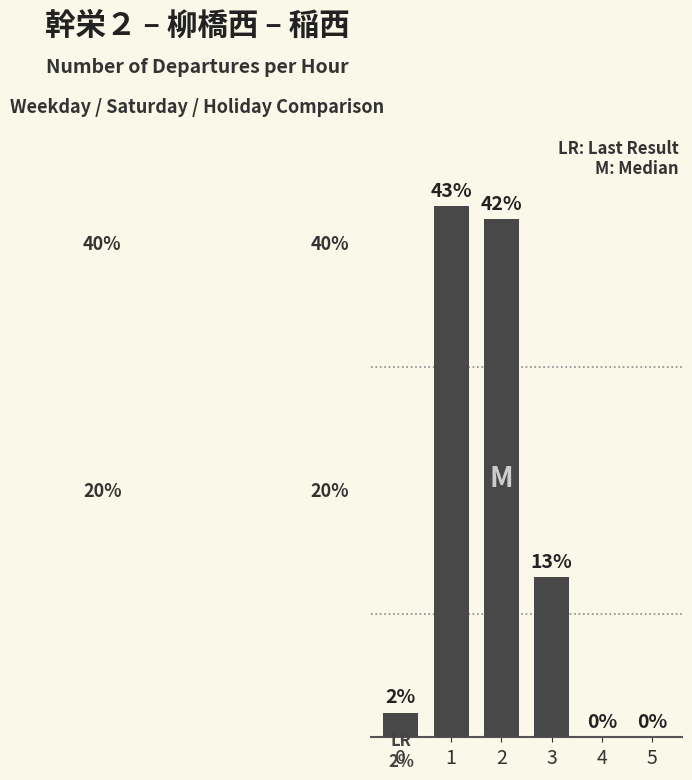

Are the bars horizontal?

No